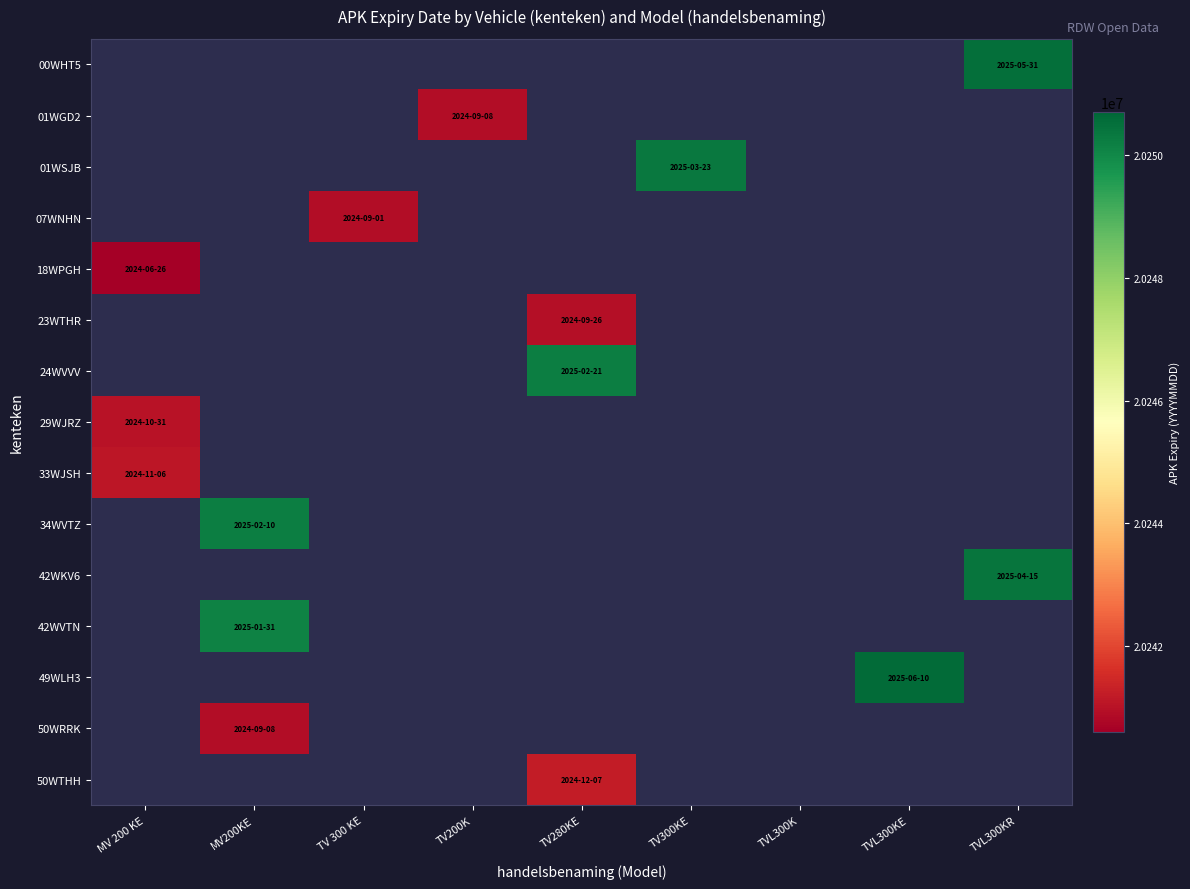

Which has a higher value, TV 300 KE or TVL300KE?

TVL300KE